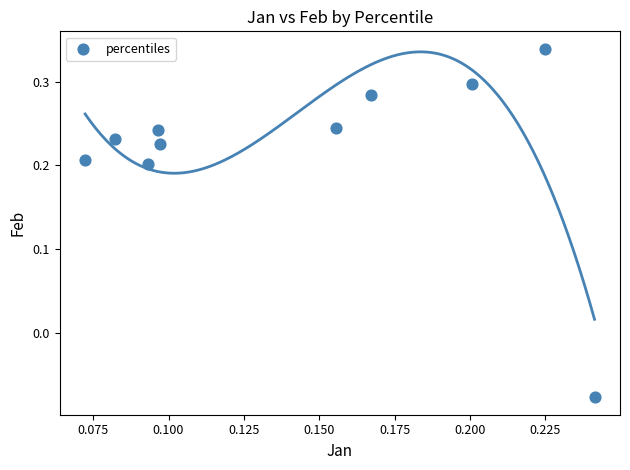

What is the range of Y values (max minus min)?

0.4